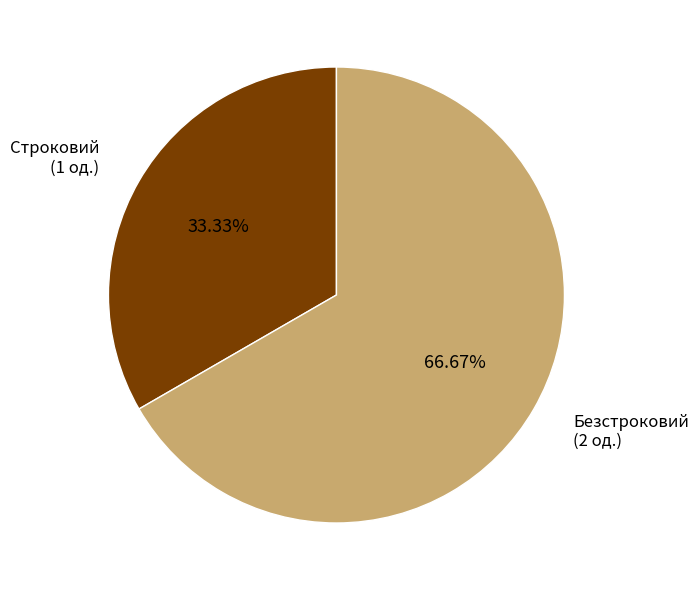

Does Безстроковий represent more than half of the total?

Yes